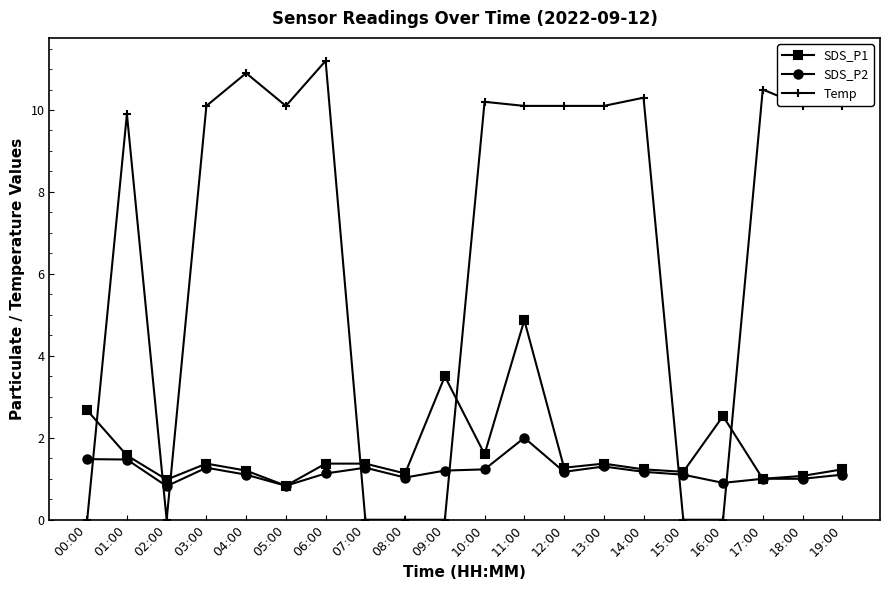

How many series are shown in this chart?

3